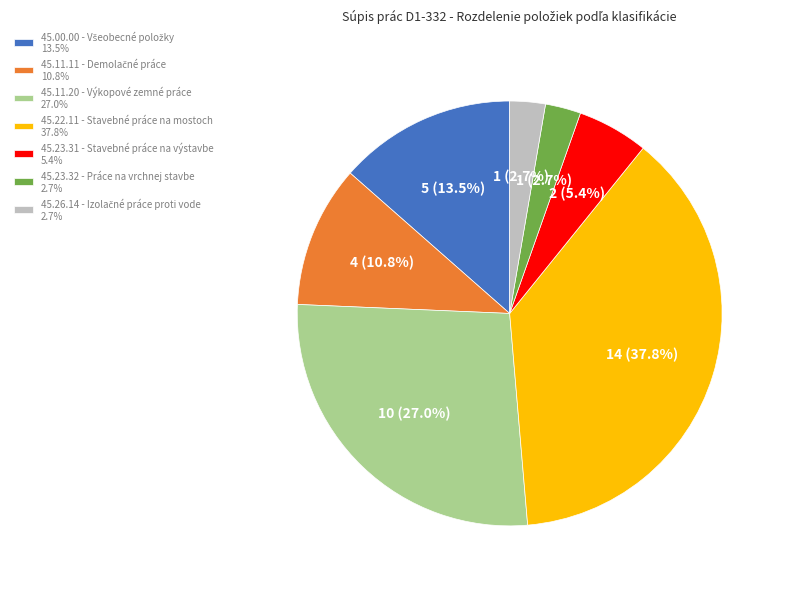

Is there any slice that represents more than half of the pie?

No